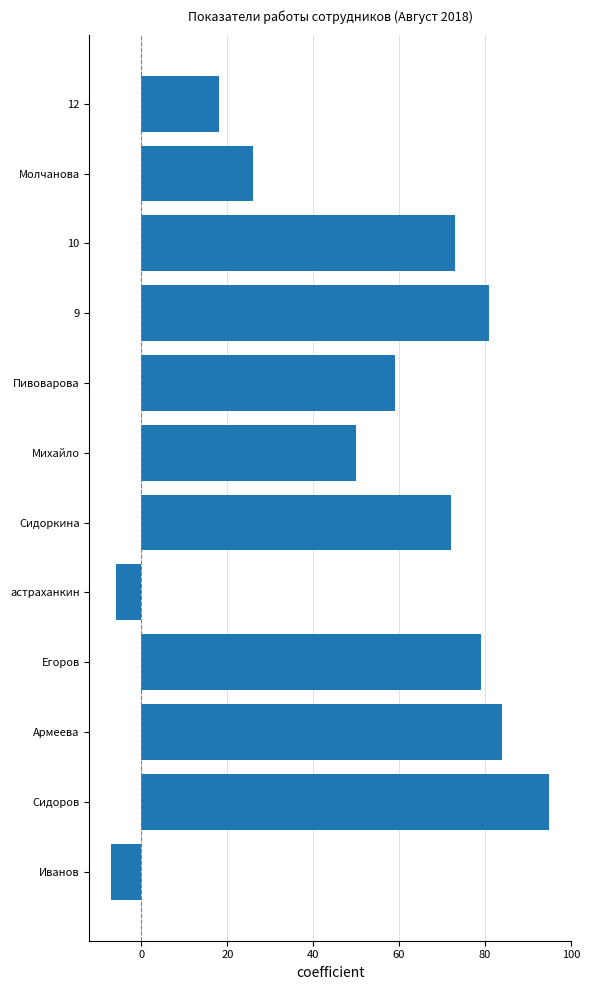

List the labels in order of value, smallest first.

Иванов, астраханкин, 12, Молчанова, Михайло, Пивоварова, Сидоркина, 10, Егоров, 9, Армеева, Сидоров